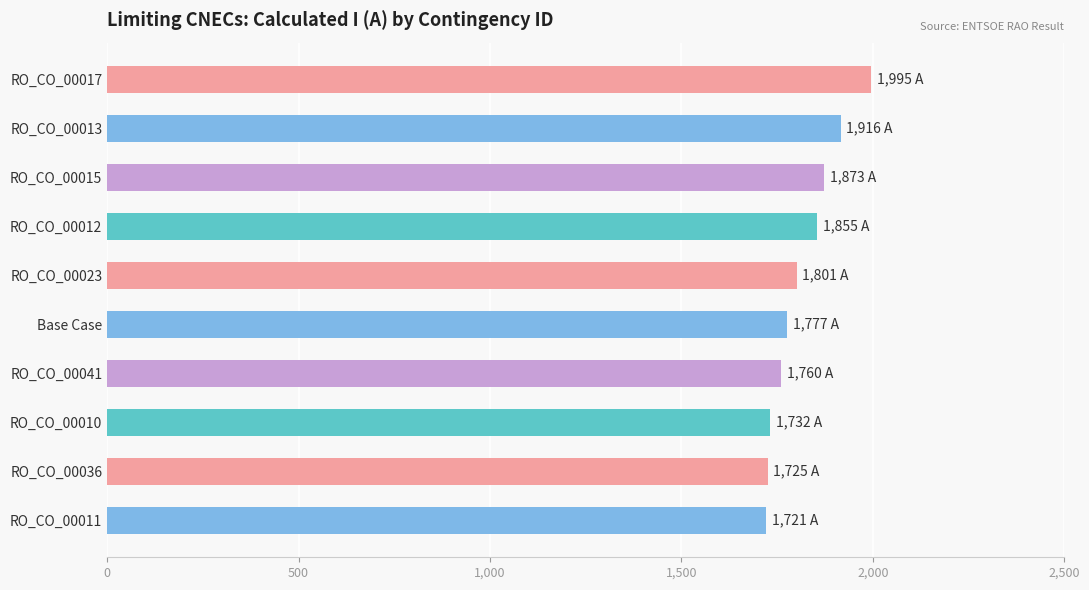

Are the bars horizontal?

Yes